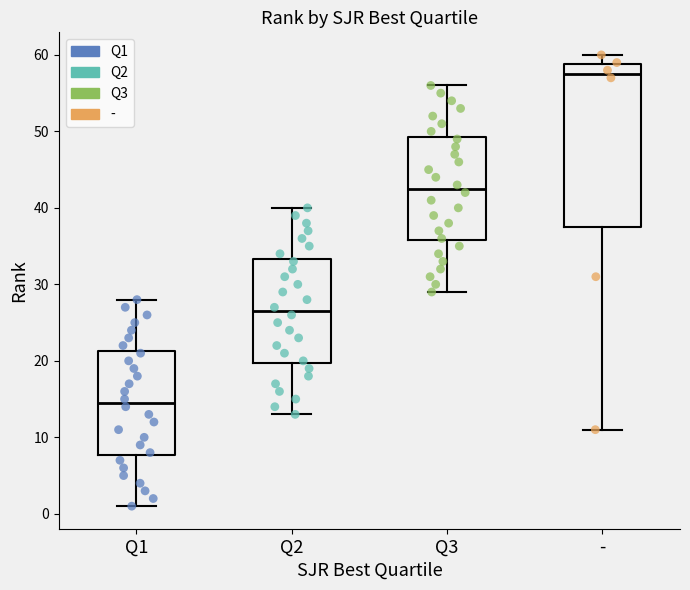

Reading left to right, transcribe this box plot: for each box, give where its median line is, the range the box spans, and where its two whiskers end, as read against the y-axis. The values are not printed on the chart, so give them approximately, as read against the axis.

Q1: median 15, box 8 to 21, whiskers 1 to 28
Q2: median 27, box 20 to 33, whiskers 13 to 40
Q3: median 43, box 36 to 49, whiskers 29 to 56
-: median 58, box 38 to 59, whiskers 11 to 60